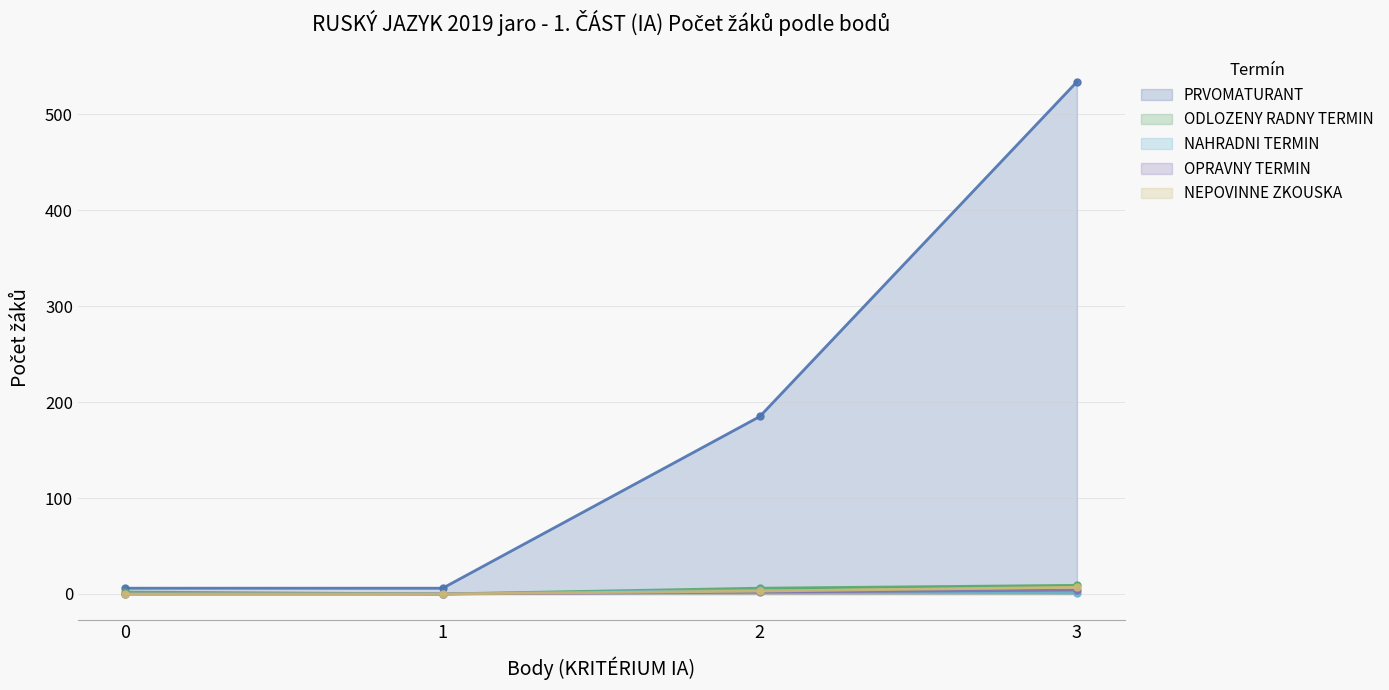

True or false: ODLOZENY RADNY TERMIN and OPRAVNY TERMIN intersect in this chart.

False